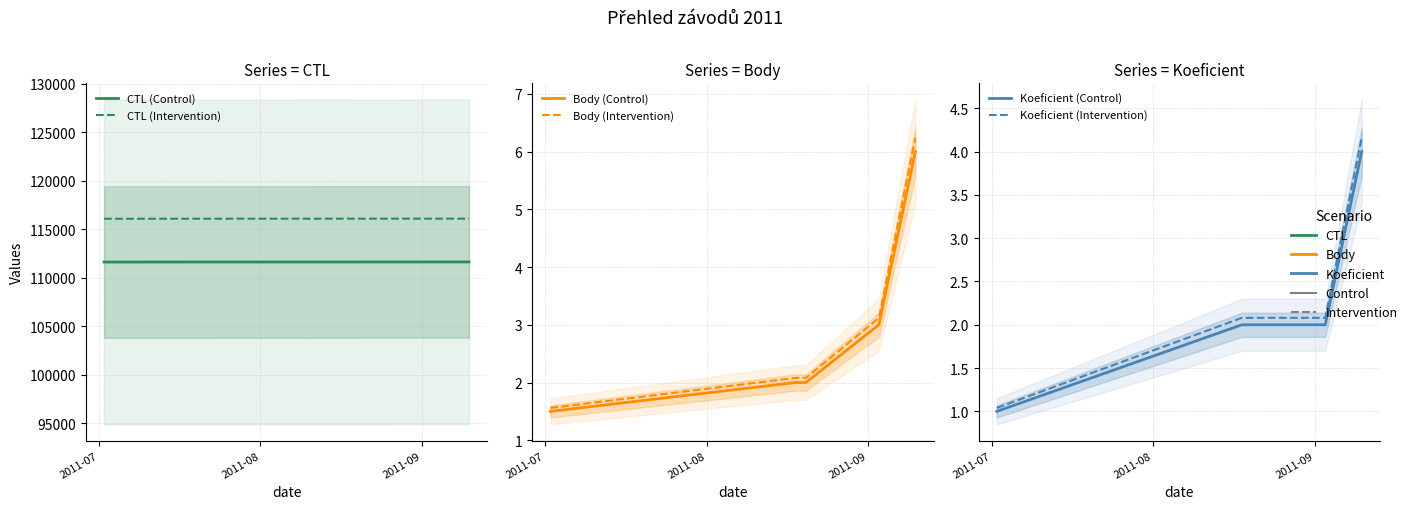

What is the spread (max minus min) of values at 2011-07?

116074.4